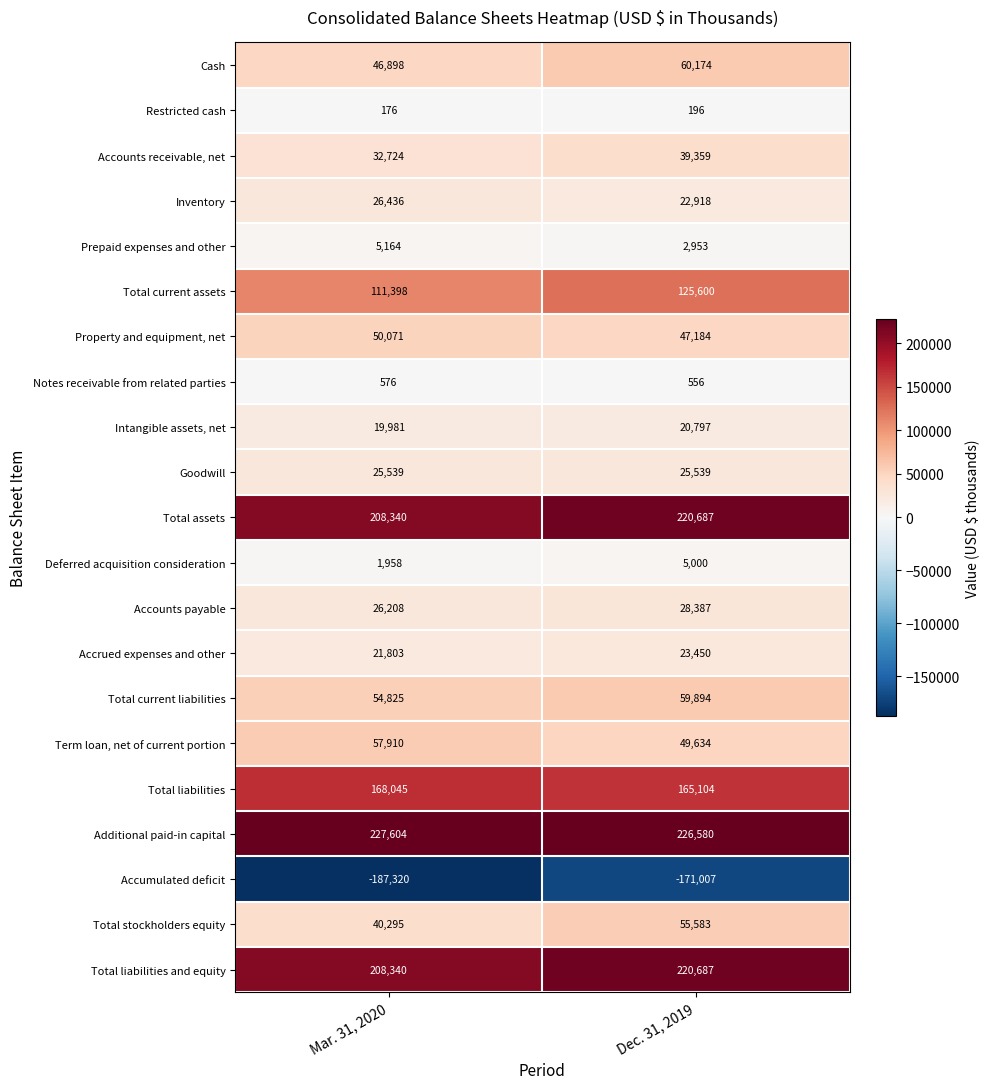

Which category has the highest value in the Total current liabilities series?

Dec. 31, 2019